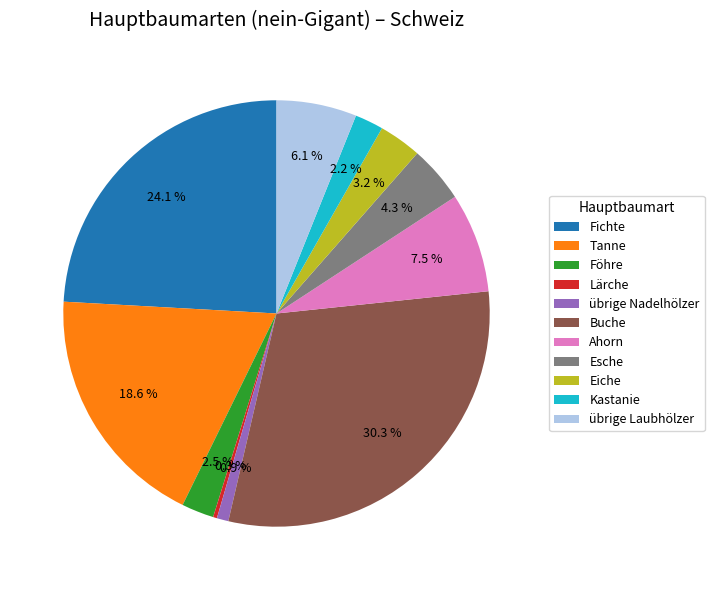

Is it true that Kastanie is 2% of the pie?

True